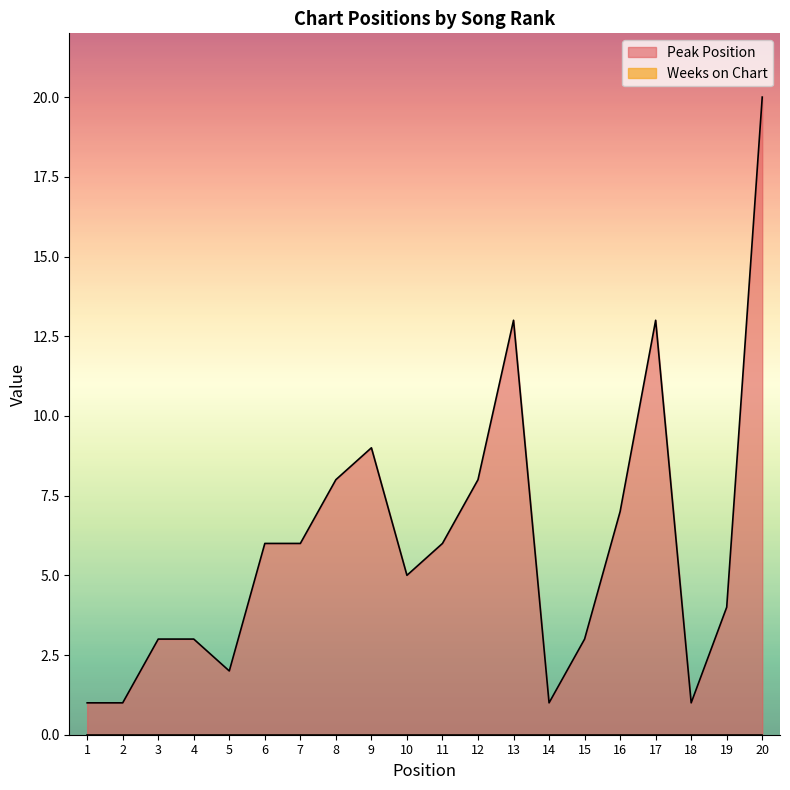

Reading left to right, what are all the values shown in this chart?

1	1	3	3	2	6	6	8	9	5	6	8	13	1	3	7	13	1	4	20